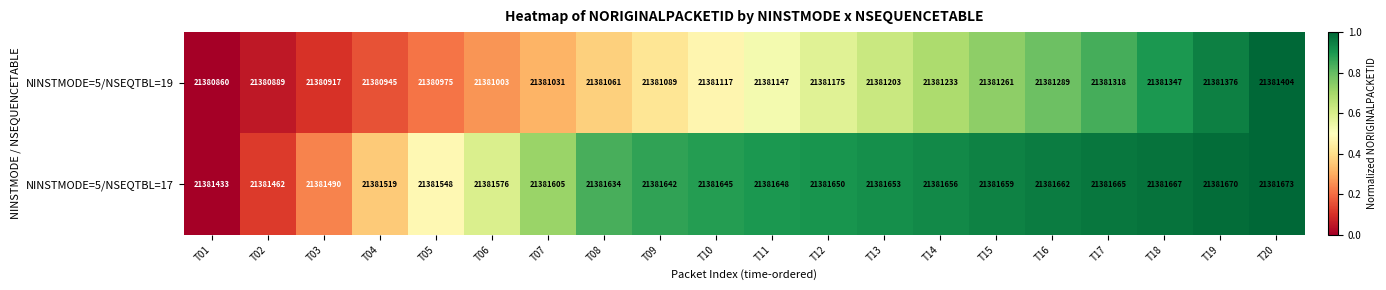

What is the difference between the maximum and minimum values in the NINSTMODE=5/NSEQTBL=19 series?

544